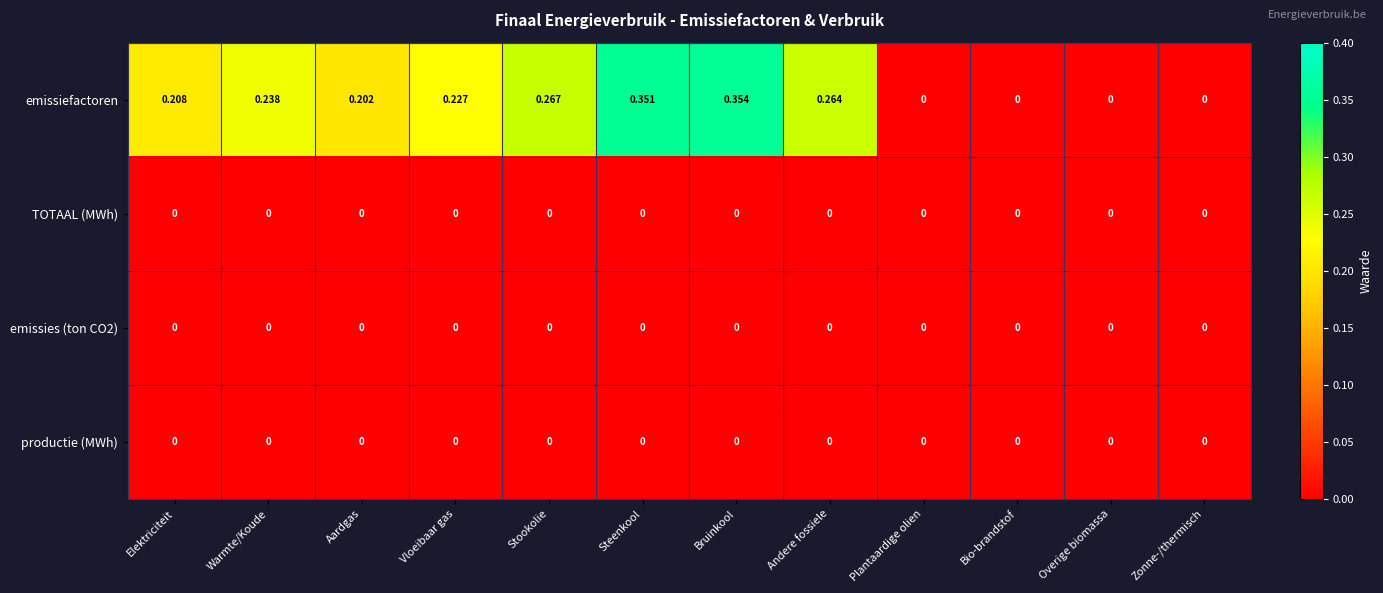

Which series has the largest total across all categories?

emissiefactoren